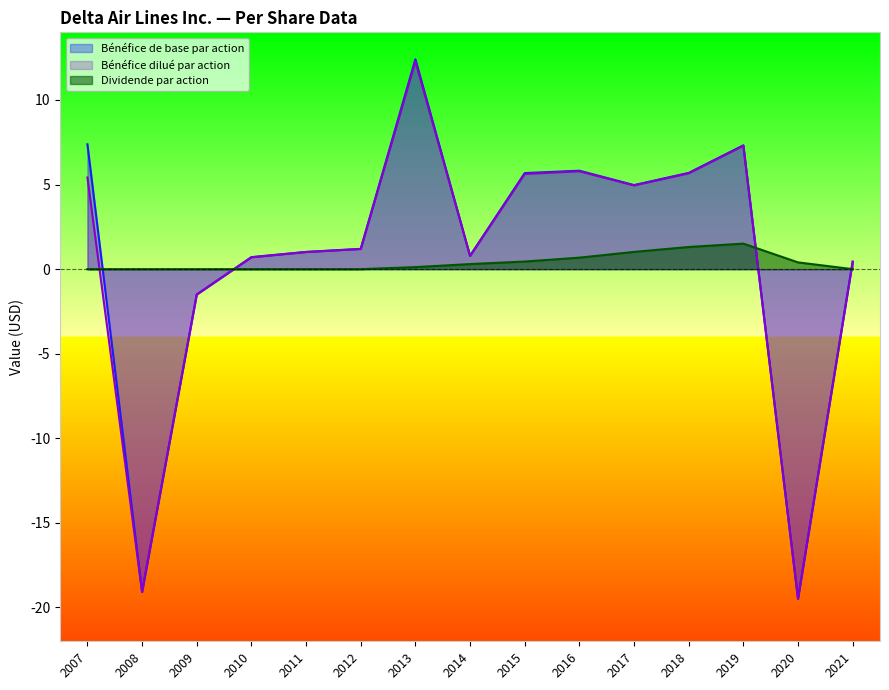

Rank the series at 2013 from lowest to highest value.

Dividende par action, Bénéfice dilué par action, Bénéfice de base par action